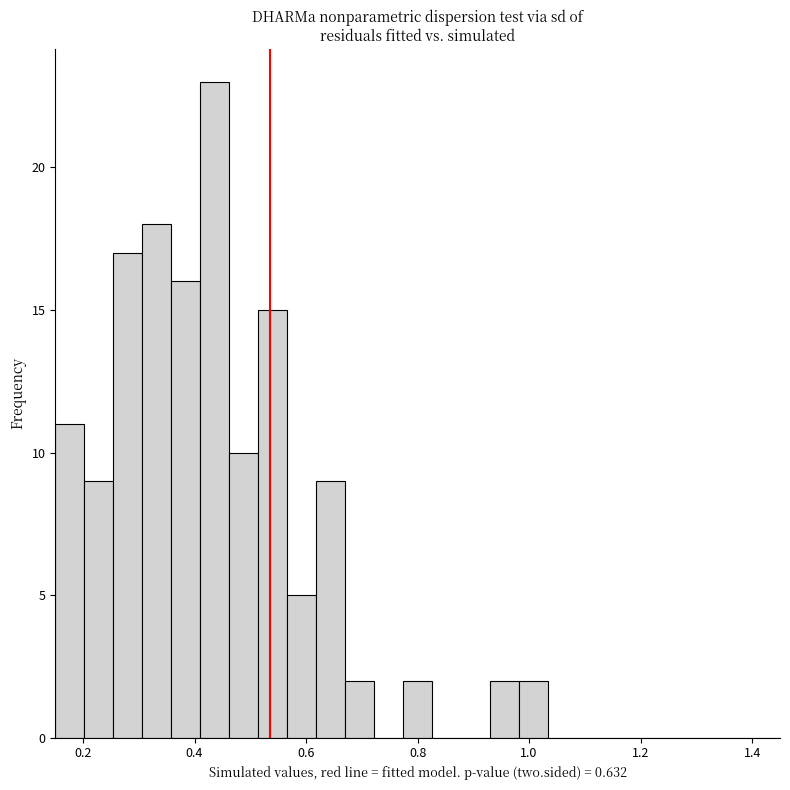

Around what value on the x-axis is the tallest bar? Give the approximate position of its centre, as read against the axis.

0.44